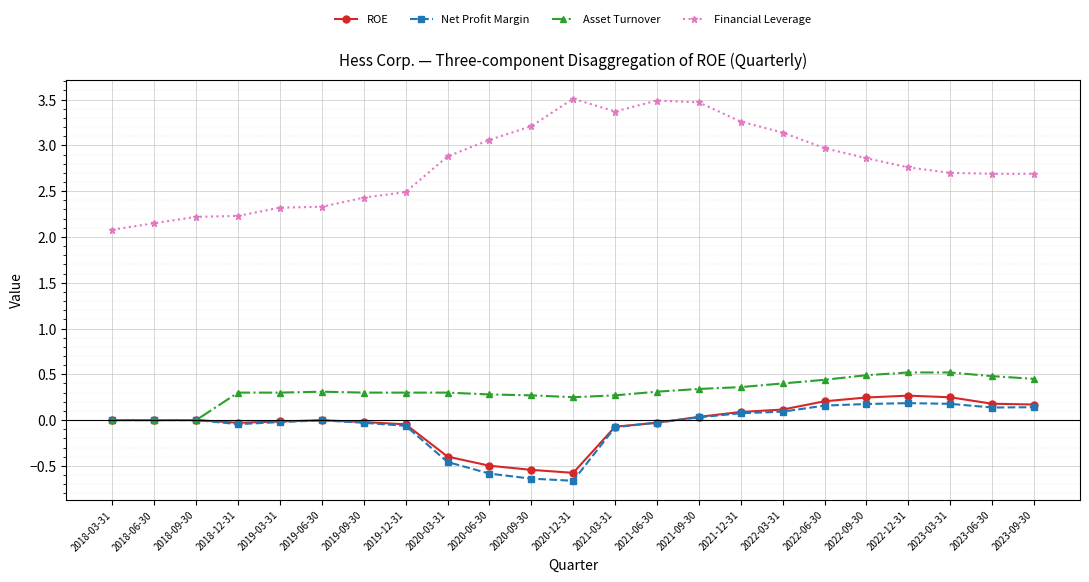

What position from the right is 2023-06-30?

2